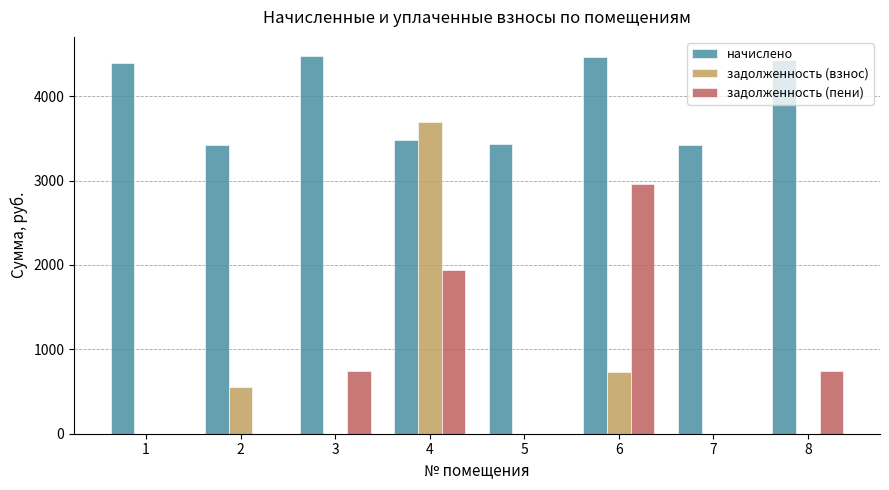

Which series has the largest total across all categories?

начислено